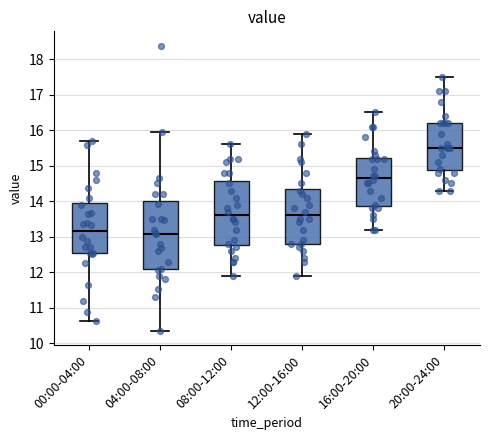

Where does the upper whisker of the box for 12:00-16:00 end on the y-axis? The values are not printed on the chart, so give them approximately, as read against the axis.

15.9